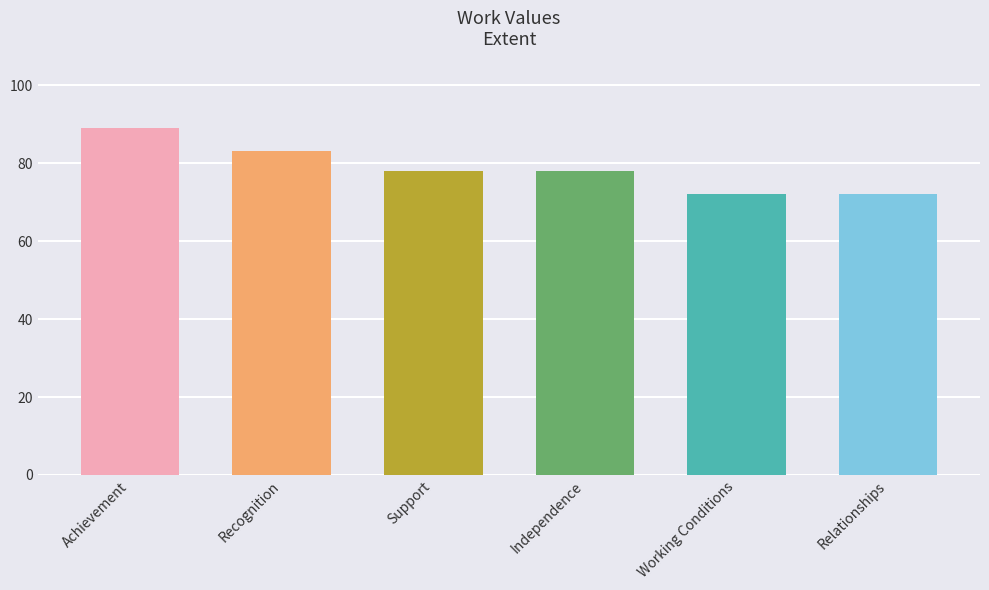

At which category does the chart reach its minimum across all series?

Working Conditions